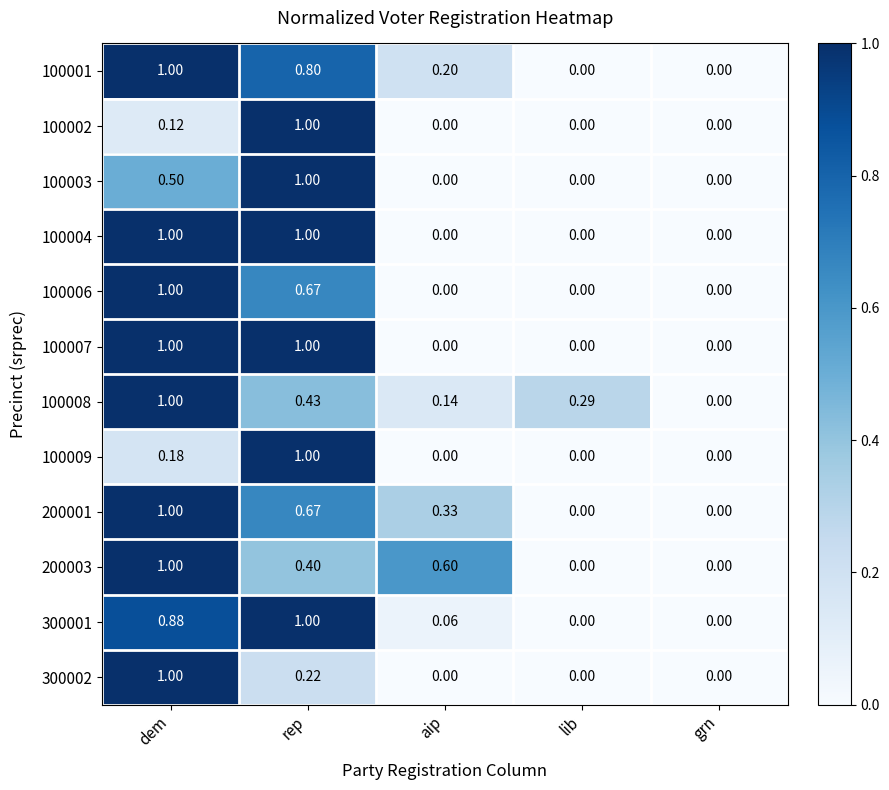

Which category has the highest value in the 300002 series?

dem